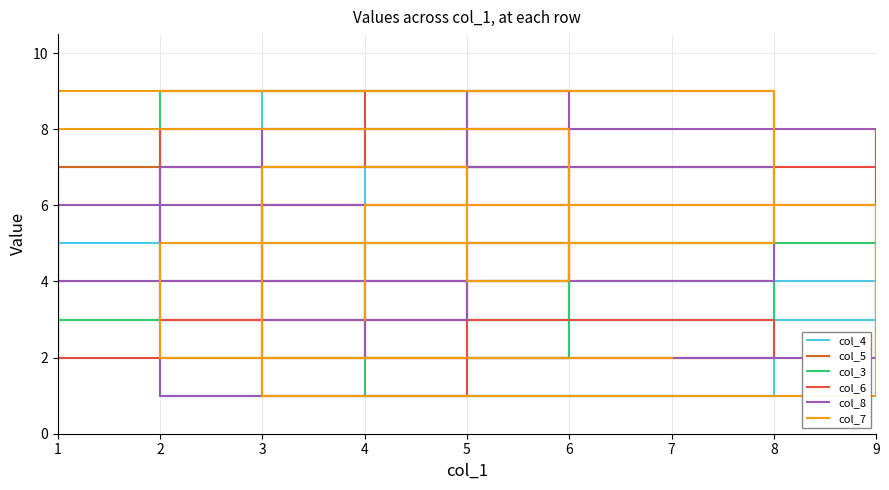

After their last crossing, which series has the higher values: col_3 or col_8?

col_3